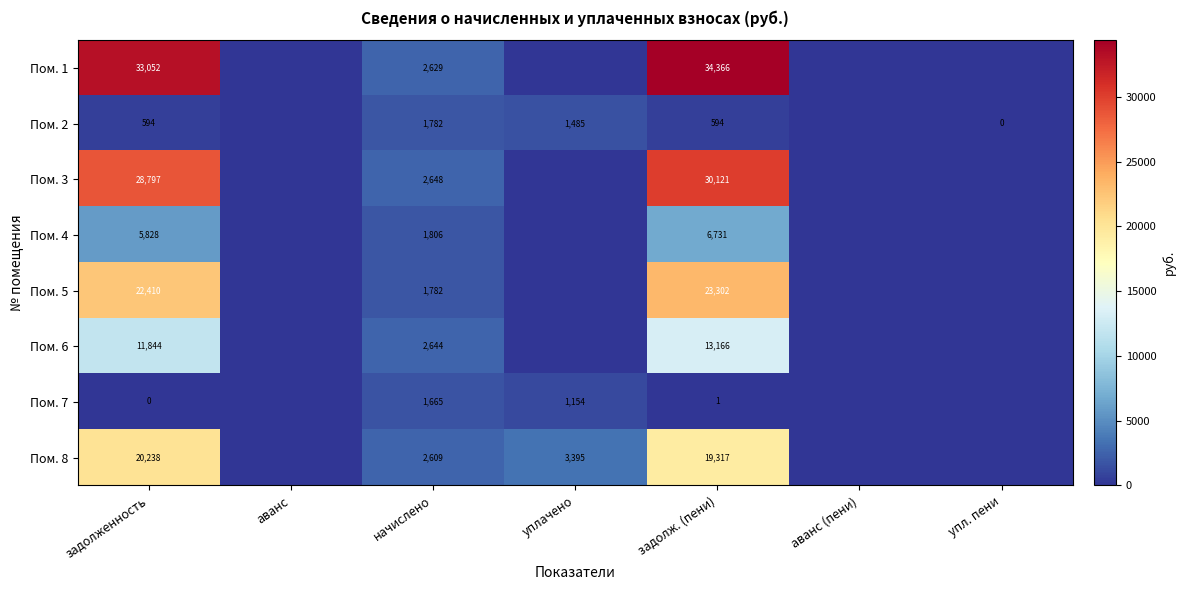

At how many categories does at least one series exceed 33949?

1